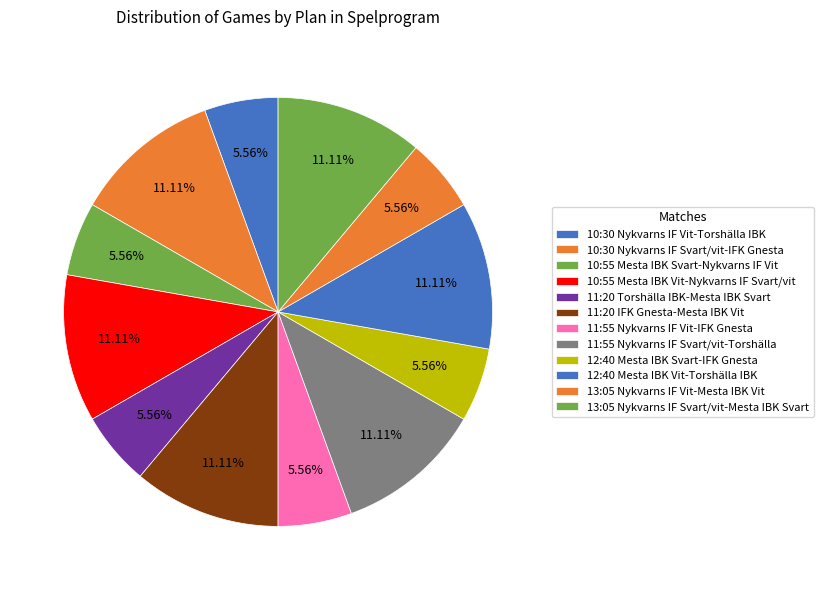

How many segments does this pie chart have?

12